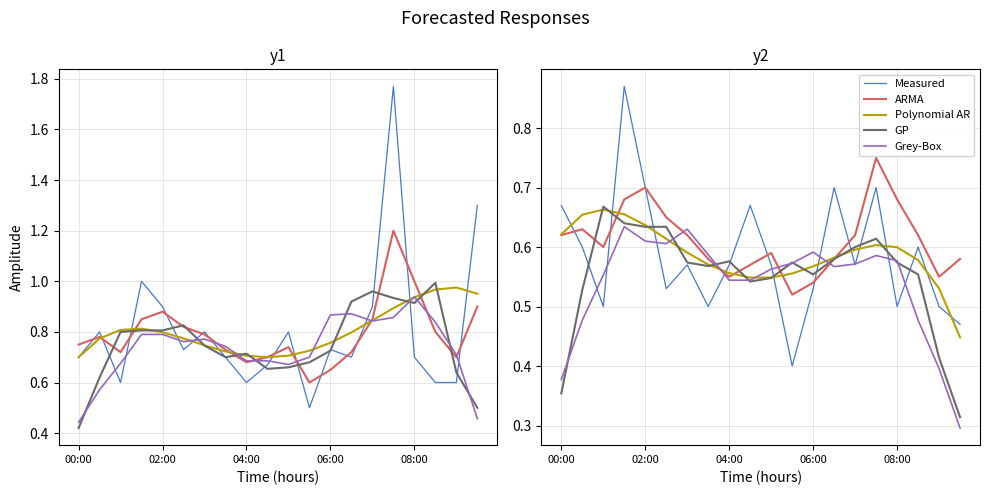

True or false: Grey-Box and Polynomial AR intersect in this chart.

True